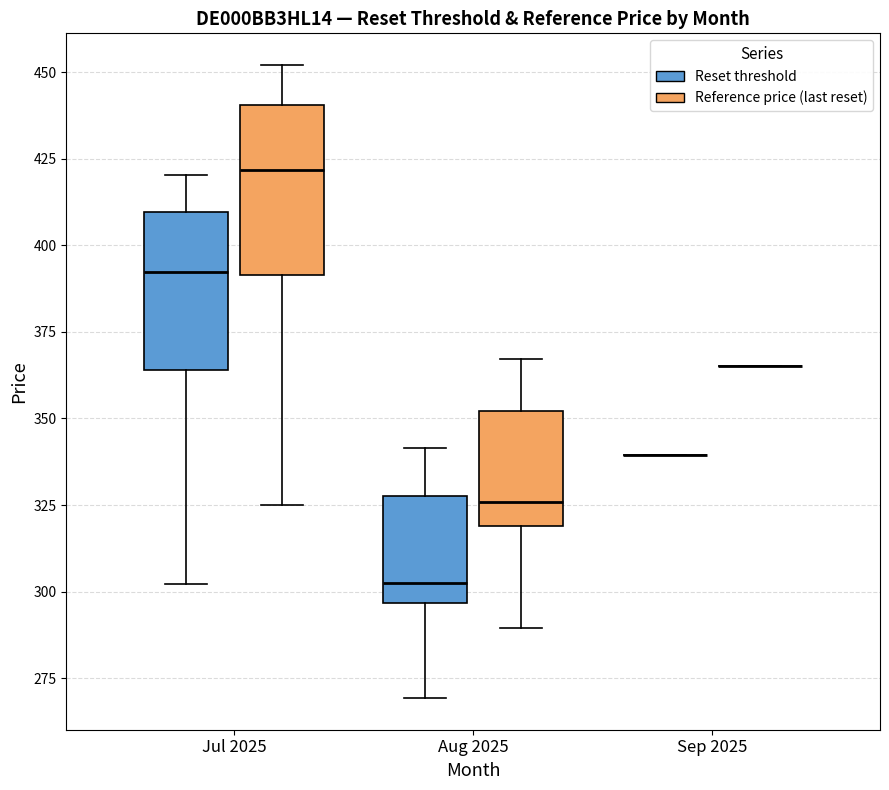

Reading left to right, transcribe this box plot: for each box, give where its median line is, the range the box spans, and where its two whiskers end, as read against the y-axis. The values are not printed on the chart, so give them approximately, as read against the axis.

Jul 2025 (Reset threshold): median 390, box 365 to 410, whiskers 300 to 420
Jul 2025 (Reference price (last reset)): median 420, box 390 to 440, whiskers 325 to 450
Aug 2025 (Reset threshold): median 300, box 295 to 330, whiskers 270 to 340
Aug 2025 (Reference price (last reset)): median 325, box 320 to 350, whiskers 290 to 365
Sep 2025 (Reset threshold): box collapsed to a line at 340, whiskers 340 to 340
Sep 2025 (Reference price (last reset)): box collapsed to a line at 365, whiskers 365 to 365